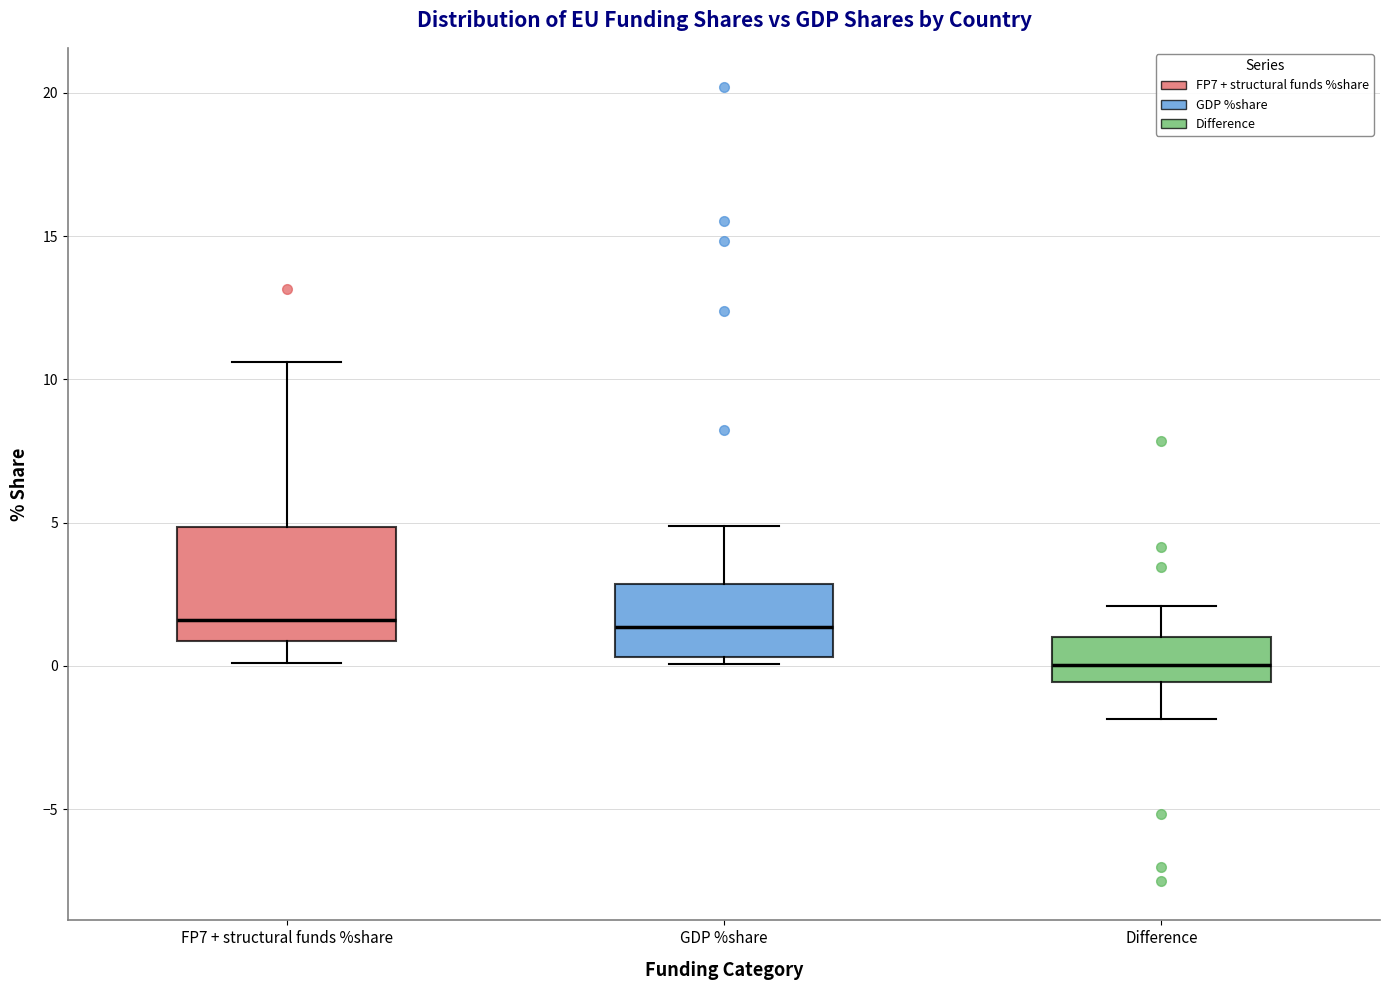

Comparing the boxes themselves (not the whiskers), which one is the tallest?

FP7 + structural funds %share